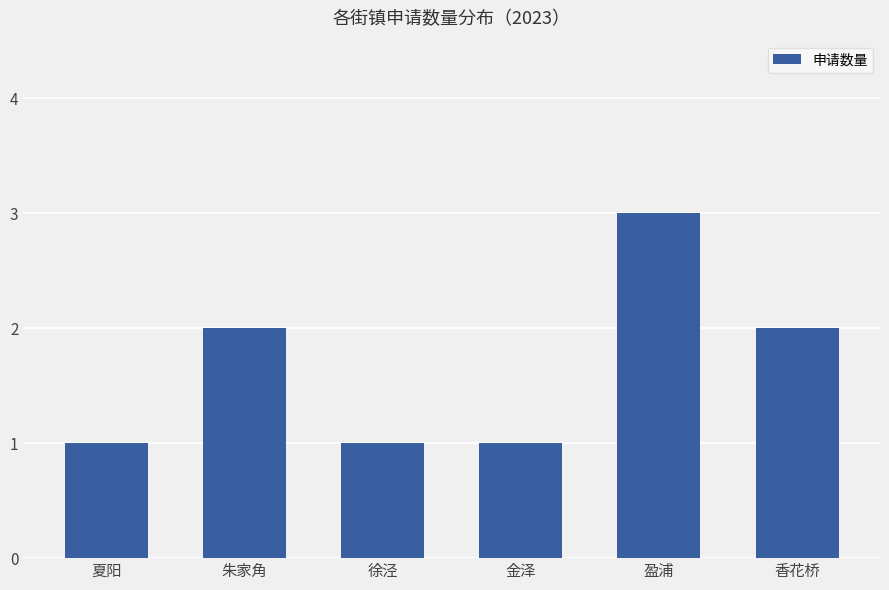

What is the label of the 2nd bar from the left?

朱家角